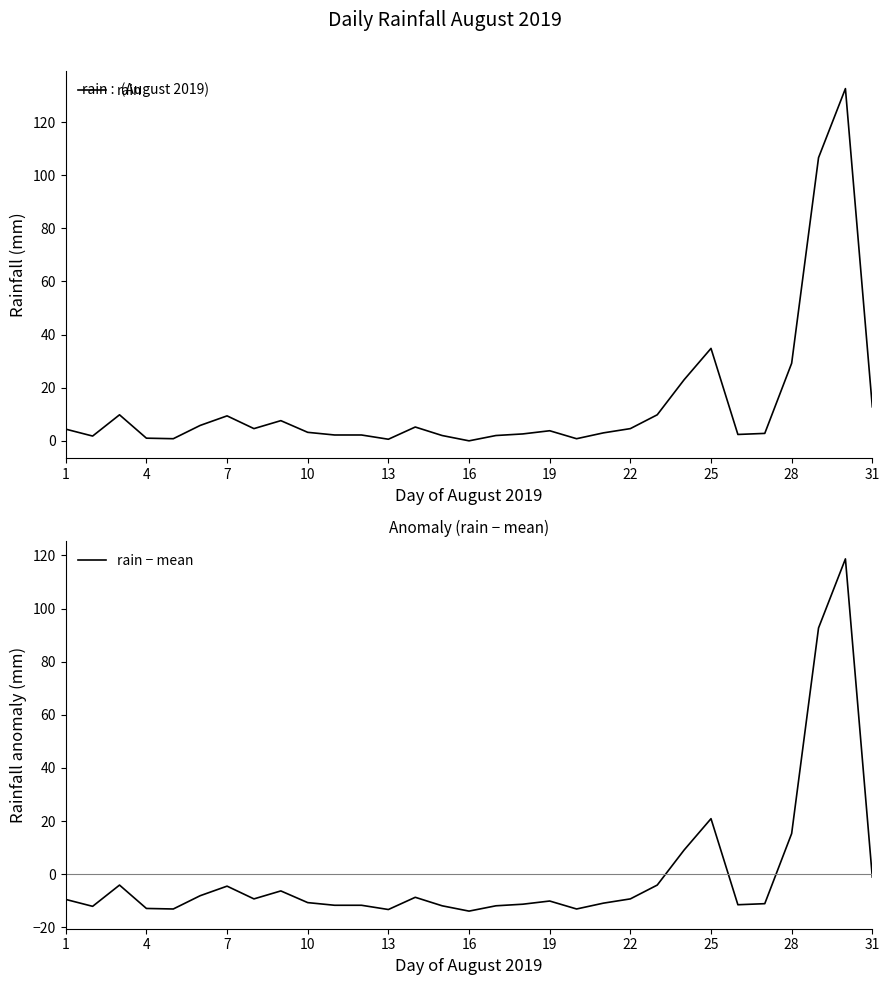

What is the average value of the rain series?

13.9